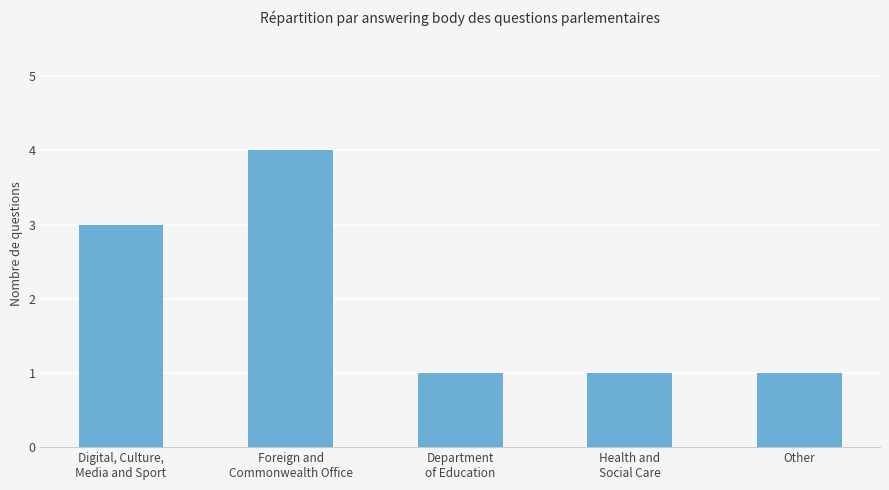

What is the sum of all values?

10